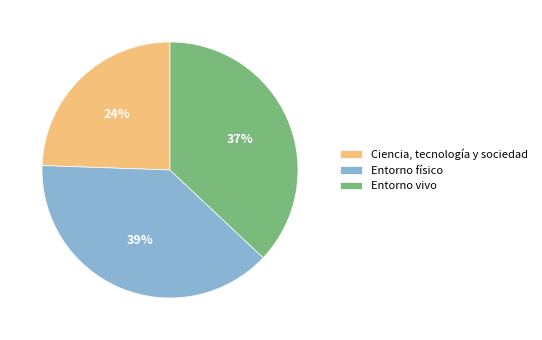

How many segments does this pie chart have?

3